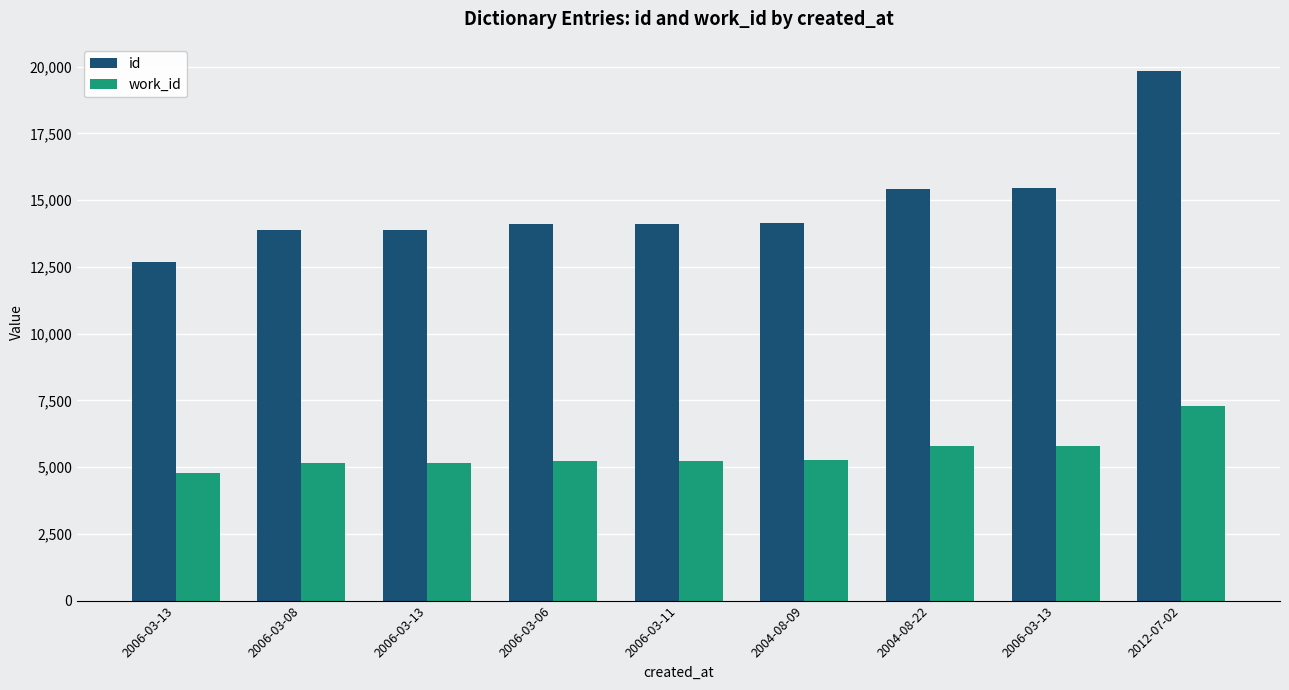

How many bars are there in total?

18